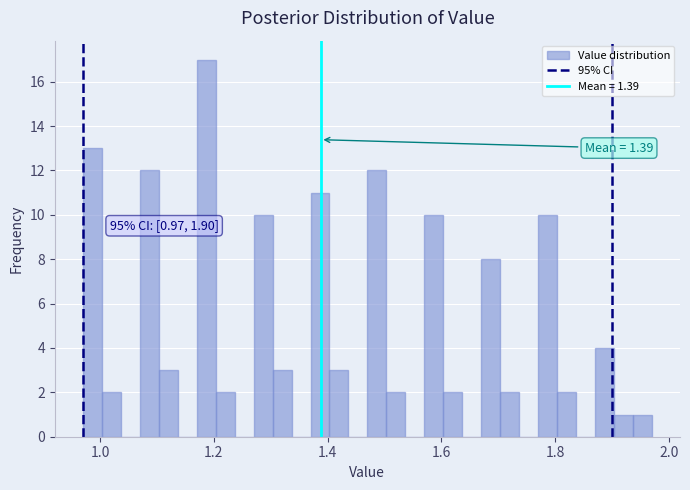

Read against the x-axis, roughly where is the centre of the tallest bar?

1.18